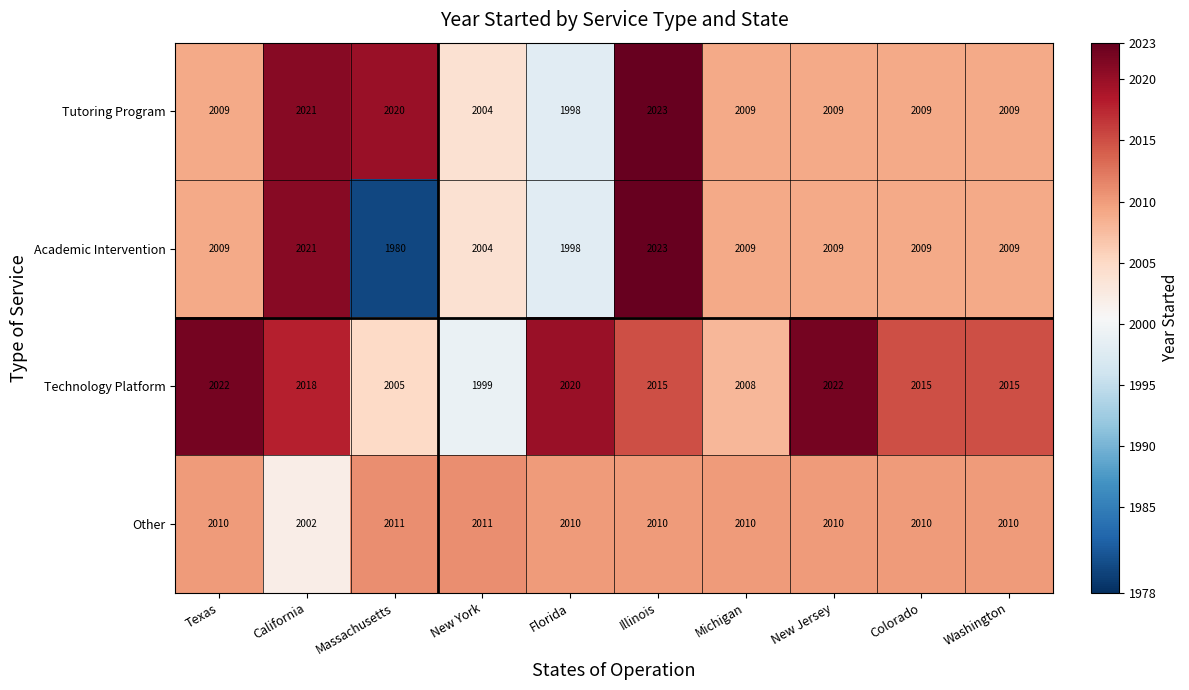

What is the difference between the Technology Platform values at Michigan and New Jersey?

14